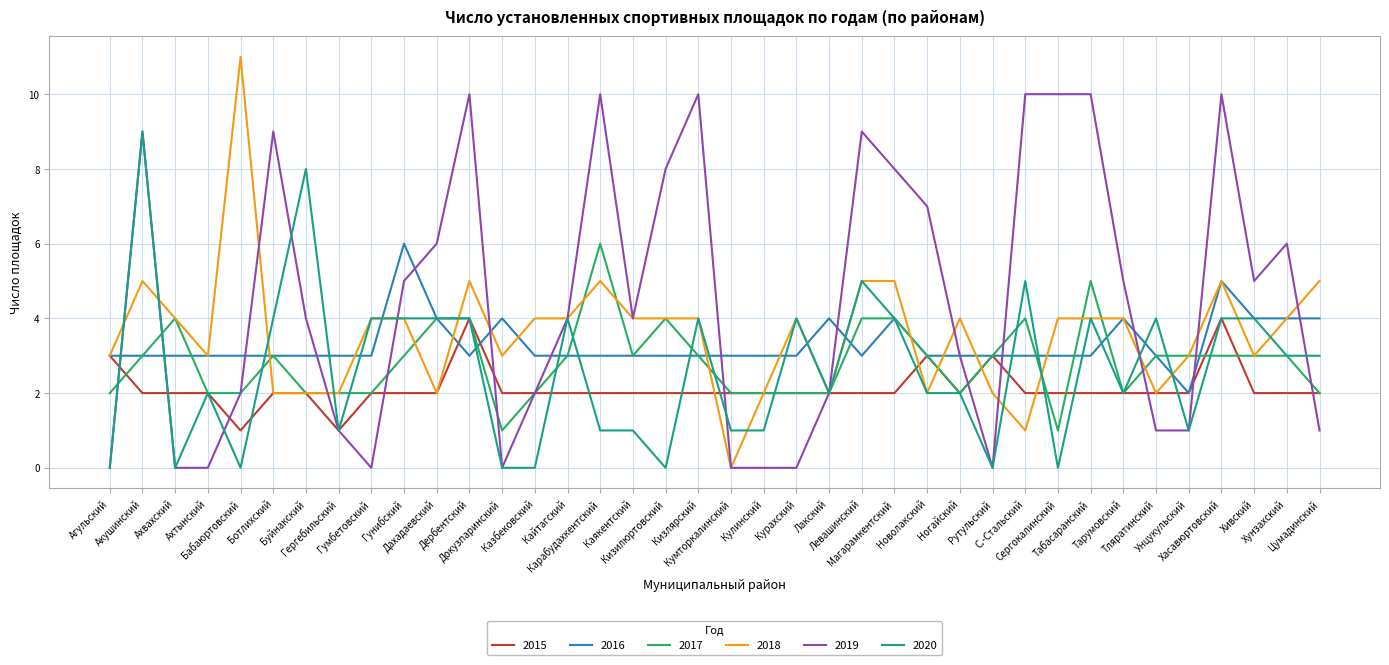

Reading left to right, extract all data points from this chart.

2015: Агульский=3	Акушинский=2	Ахвахский=2	Ахтынский=2	Бабаюртовский=1	Ботлихский=2	Буйнакский=2	Гергебильский=1	Гумбетовский=2	Гунибский=2	Дахадаевский=2	Дербентский=4	Докузпаринский=2	Казбековский=2	Кайтагский=2	Карабудахкентский=2	Каякентский=2	Кизилюртовский=2	Кизлярский=2	Кумторкалинский=2	Кулинский=2	Курахский=2	Лакский=2	Левашинский=2	Магарамкентский=2	Новолакский=3	Ногайский=2	Рутульский=3	С.-Стальский=2	Сергокалинский=2	Табасаранский=2	Тарумовский=2	Тляратинский=2	Унцукульский=2	Хасавюртовский=4	Хивский=2	Хунзахский=2	Цумадинский=2
2016: Агульский=3	Акушинский=3	Ахвахский=3	Ахтынский=3	Бабаюртовский=3	Ботлихский=3	Буйнакский=3	Гергебильский=3	Гумбетовский=3	Гунибский=6	Дахадаевский=4	Дербентский=3	Докузпаринский=4	Казбековский=3	Кайтагский=3	Карабудахкентский=3	Каякентский=3	Кизилюртовский=3	Кизлярский=3	Кумторкалинский=3	Кулинский=3	Курахский=3	Лакский=4	Левашинский=3	Магарамкентский=4	Новолакский=3	Ногайский=3	Рутульский=3	С.-Стальский=3	Сергокалинский=3	Табасаранский=3	Тарумовский=4	Тляратинский=3	Унцукульский=2	Хасавюртовский=5	Хивский=4	Хунзахский=4	Цумадинский=4
2017: Агульский=2	Акушинский=3	Ахвахский=4	Ахтынский=2	Бабаюртовский=2	Ботлихский=3	Буйнакский=2	Гергебильский=2	Гумбетовский=2	Гунибский=3	Дахадаевский=4	Дербентский=4	Докузпаринский=1	Казбековский=2	Кайтагский=3	Карабудахкентский=6	Каякентский=3	Кизилюртовский=4	Кизлярский=3	Кумторкалинский=2	Кулинский=2	Курахский=2	Лакский=2	Левашинский=4	Магарамкентский=4	Новолакский=3	Ногайский=2	Рутульский=3	С.-Стальский=4	Сергокалинский=1	Табасаранский=5	Тарумовский=2	Тляратинский=3	Унцукульский=3	Хасавюртовский=3	Хивский=3	Хунзахский=3	Цумадинский=2
2018: Агульский=3	Акушинский=5	Ахвахский=4	Ахтынский=3	Бабаюртовский=11	Ботлихский=2	Буйнакский=2	Гергебильский=2	Гумбетовский=4	Гунибский=4	Дахадаевский=2	Дербентский=5	Докузпаринский=3	Казбековский=4	Кайтагский=4	Карабудахкентский=5	Каякентский=4	Кизилюртовский=4	Кизлярский=4	Кумторкалинский=0	Кулинский=2	Курахский=4	Лакский=2	Левашинский=5	Магарамкентский=5	Новолакский=2	Ногайский=4	Рутульский=2	С.-Стальский=1	Сергокалинский=4	Табасаранский=4	Тарумовский=4	Тляратинский=2	Унцукульский=3	Хасавюртовский=5	Хивский=3	Хунзахский=4	Цумадинский=5
2019: Агульский=0	Акушинский=9	Ахвахский=0	Ахтынский=0	Бабаюртовский=2	Ботлихский=9	Буйнакский=4	Гергебильский=1	Гумбетовский=0	Гунибский=5	Дахадаевский=6	Дербентский=10	Докузпаринский=0	Казбековский=2	Кайтагский=4	Карабудахкентский=10	Каякентский=4	Кизилюртовский=8	Кизлярский=10	Кумторкалинский=0	Кулинский=0	Курахский=0	Лакский=2	Левашинский=9	Магарамкентский=8	Новолакский=7	Ногайский=3	Рутульский=0	С.-Стальский=10	Сергокалинский=10	Табасаранский=10	Тарумовский=5	Тляратинский=1	Унцукульский=1	Хасавюртовский=10	Хивский=5	Хунзахский=6	Цумадинский=1
2020: Агульский=0	Акушинский=9	Ахвахский=0	Ахтынский=2	Бабаюртовский=0	Ботлихский=4	Буйнакский=8	Гергебильский=1	Гумбетовский=4	Гунибский=4	Дахадаевский=4	Дербентский=4	Докузпаринский=0	Казбековский=0	Кайтагский=4	Карабудахкентский=1	Каякентский=1	Кизилюртовский=0	Кизлярский=4	Кумторкалинский=1	Кулинский=1	Курахский=4	Лакский=2	Левашинский=5	Магарамкентский=4	Новолакский=2	Ногайский=2	Рутульский=0	С.-Стальский=5	Сергокалинский=0	Табасаранский=4	Тарумовский=2	Тляратинский=4	Унцукульский=1	Хасавюртовский=4	Хивский=4	Хунзахский=3	Цумадинский=3